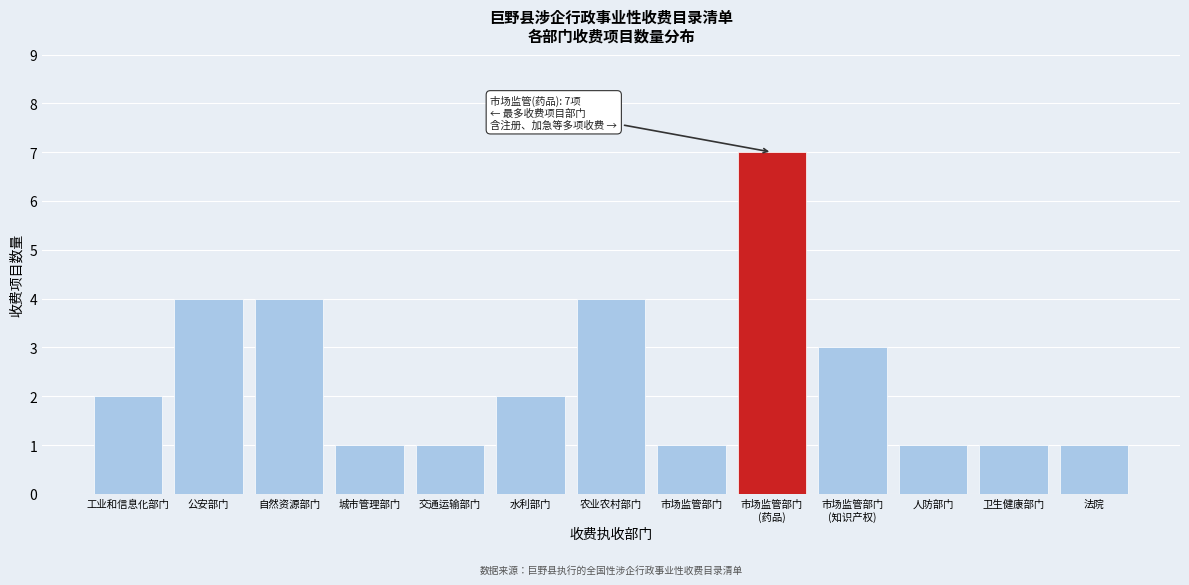

Reading left to right, extract all data points from this chart.

2	4	4	1	1	2	4	1	7	3	1	1	1